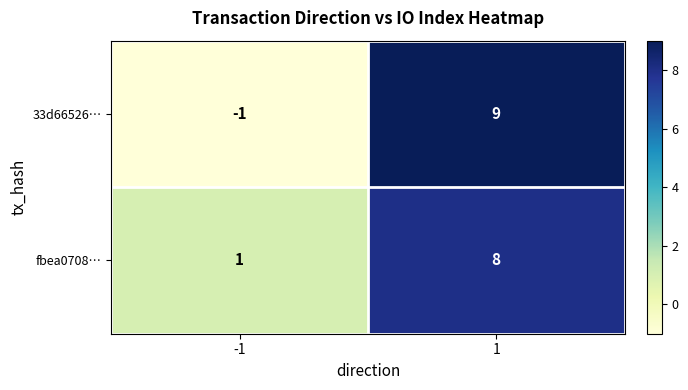

What is the difference between the maximum and minimum values in the 33d66526… series?

10